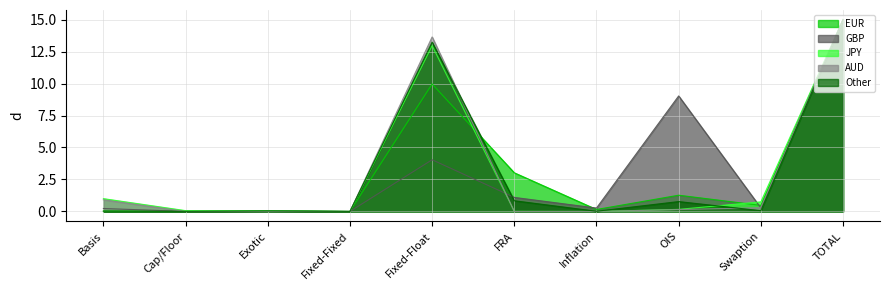

What position from the left is Swaption?

9